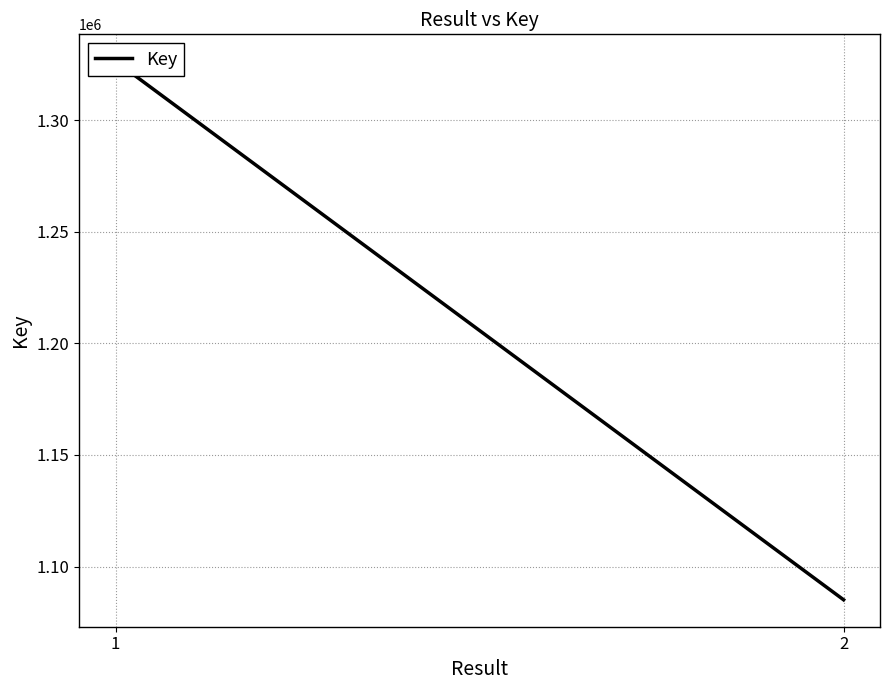

Reading left to right, what are all the values shown in this chart?

1326363	1085141